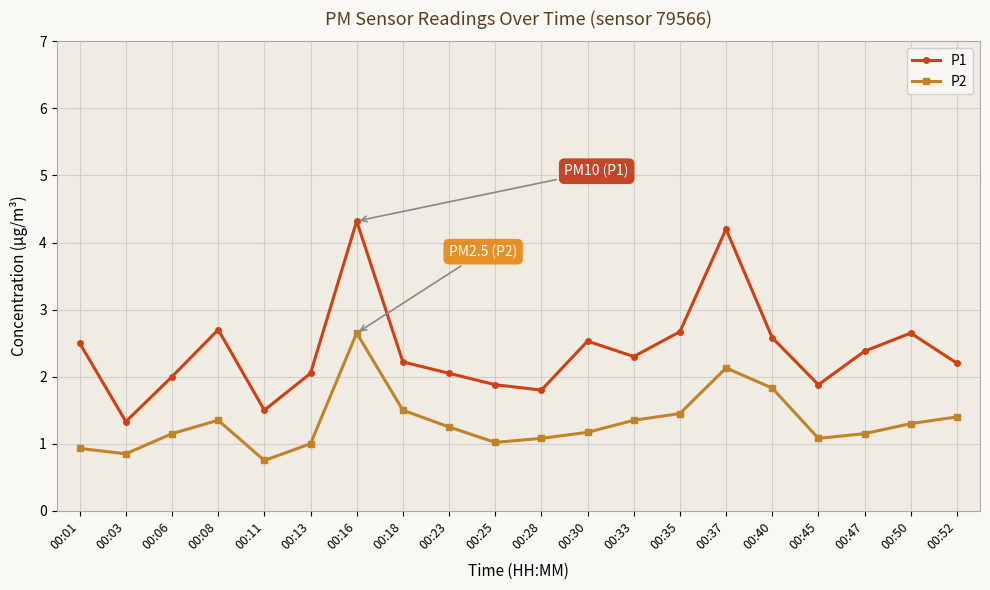

Between 00:08 and 00:30, which series saw the biggest shift?

P2